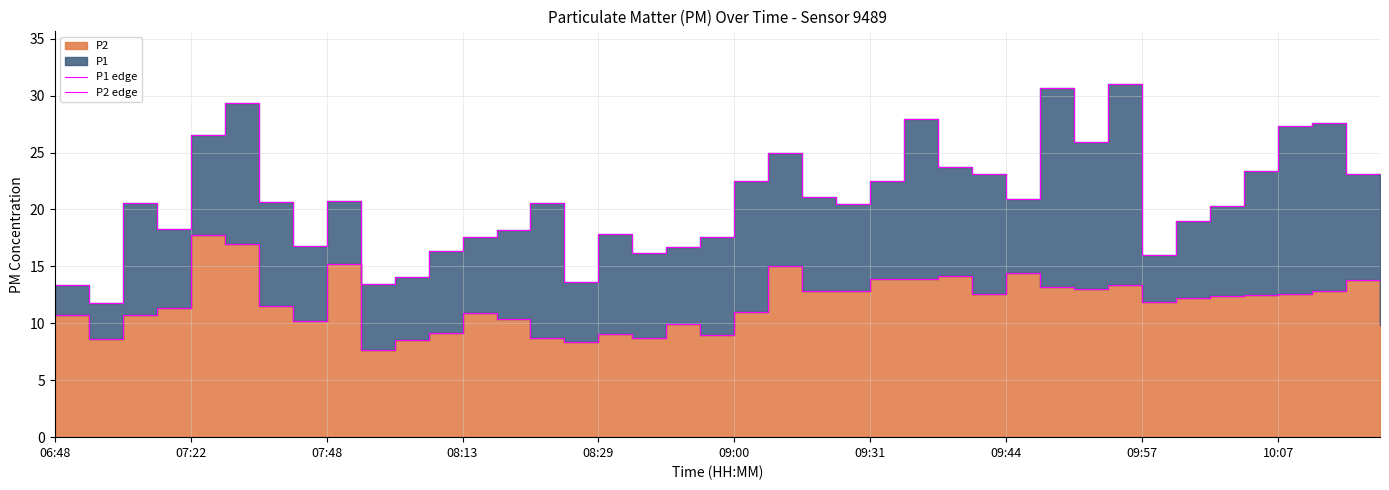

What value does the P1 edge series have at 23?

20.5